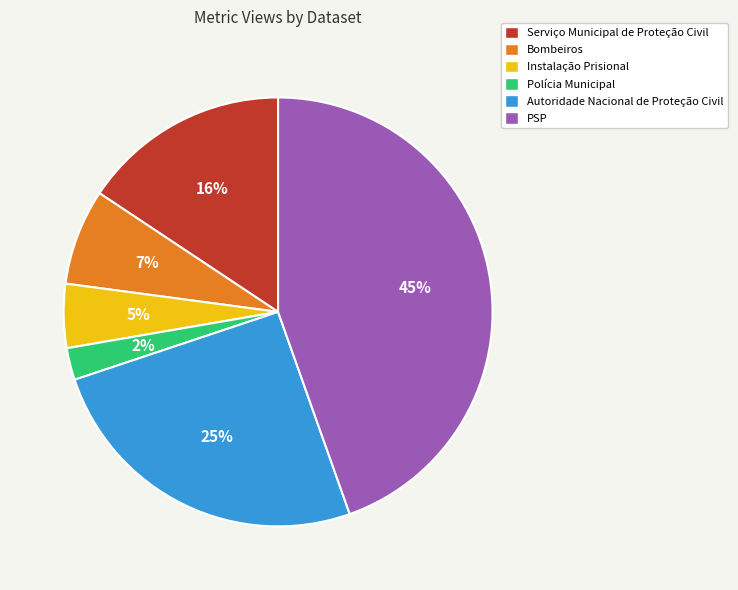

Which category has the biggest portion of the pie?

PSP